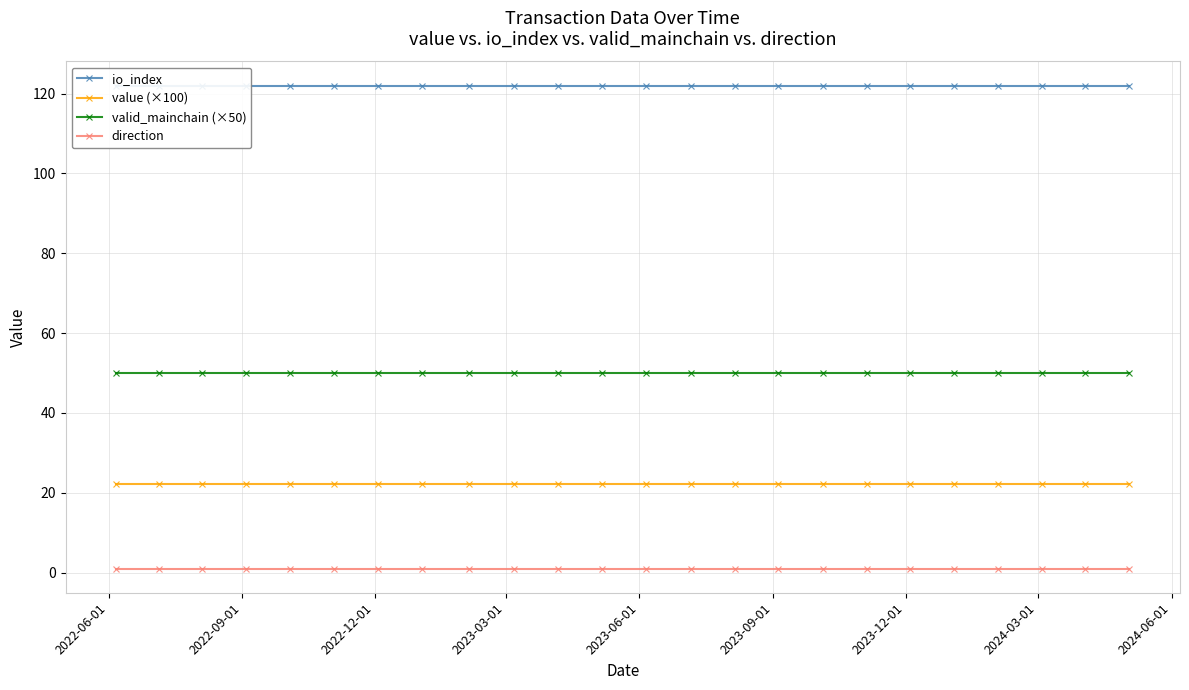

Reading left to right, list all the values displayed in this chart.

io_index: 122.0	122.0	122.0	122.0	122.0	122.0	122.0	122.0	122.0	122.0	122.0	122.0	122.0	122.0	122.0	122.0	122.0	122.0	122.0	122.0	122.0	122.0	122.0	122.0
value (×100): 22.3	22.3	22.3	22.3	22.3	22.3	22.3	22.3	22.3	22.3	22.3	22.3	22.3	22.3	22.3	22.3	22.3	22.3	22.3	22.3	22.3	22.3	22.3	22.3
valid_mainchain (×50): 50.0	50.0	50.0	50.0	50.0	50.0	50.0	50.0	50.0	50.0	50.0	50.0	50.0	50.0	50.0	50.0	50.0	50.0	50.0	50.0	50.0	50.0	50.0	50.0
direction: 1.0	1.0	1.0	1.0	1.0	1.0	1.0	1.0	1.0	1.0	1.0	1.0	1.0	1.0	1.0	1.0	1.0	1.0	1.0	1.0	1.0	1.0	1.0	1.0